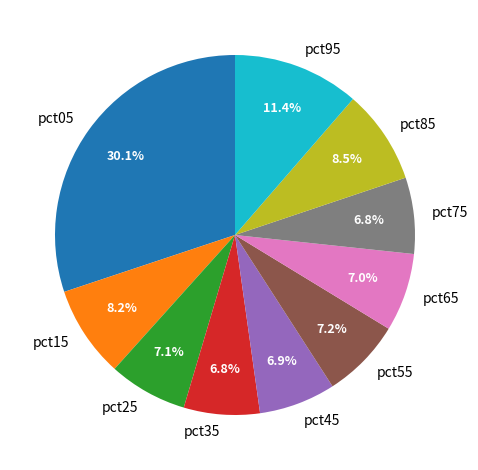

Is pct25 the majority of the pie?

No